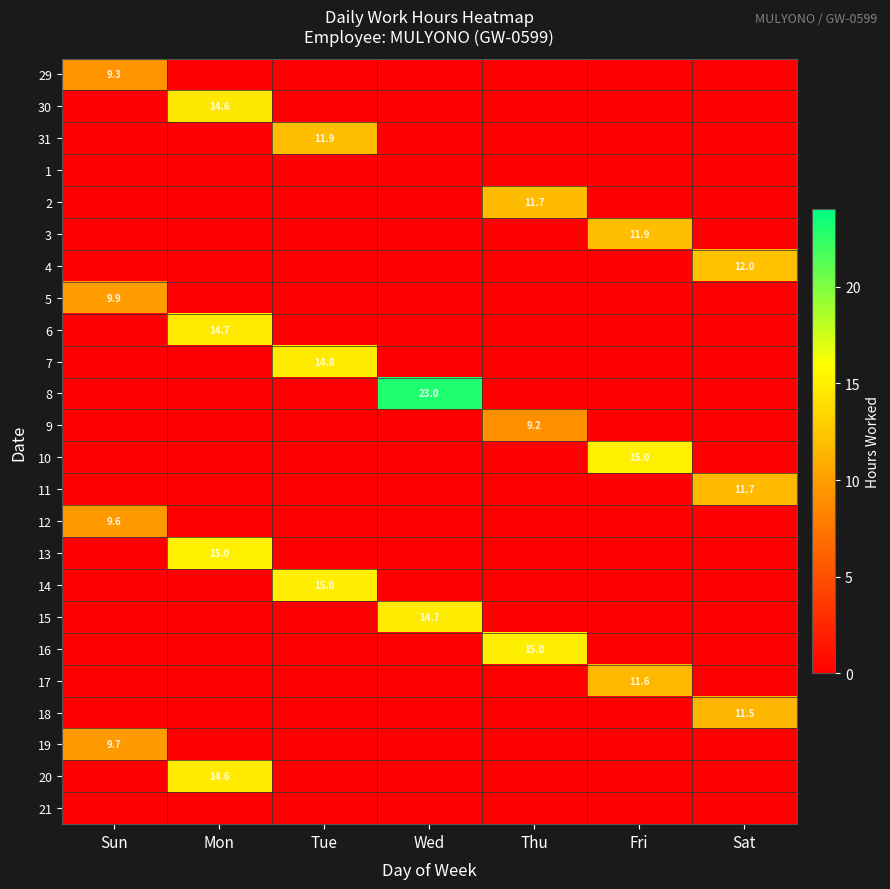

The value of 13 at Mon is 24.3. True or false?

False